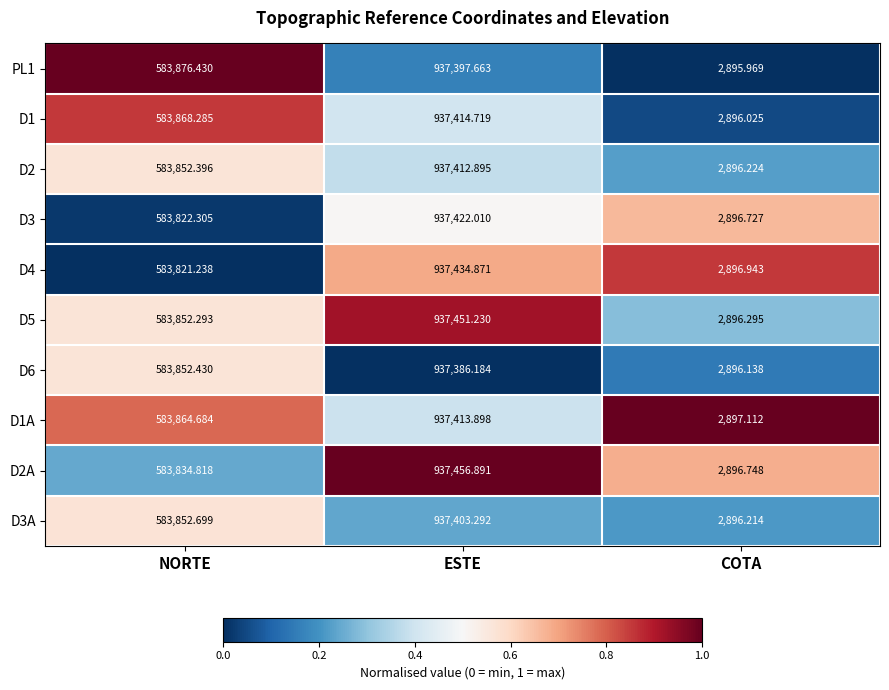

At which category is the sum across all series the highest?

ESTE